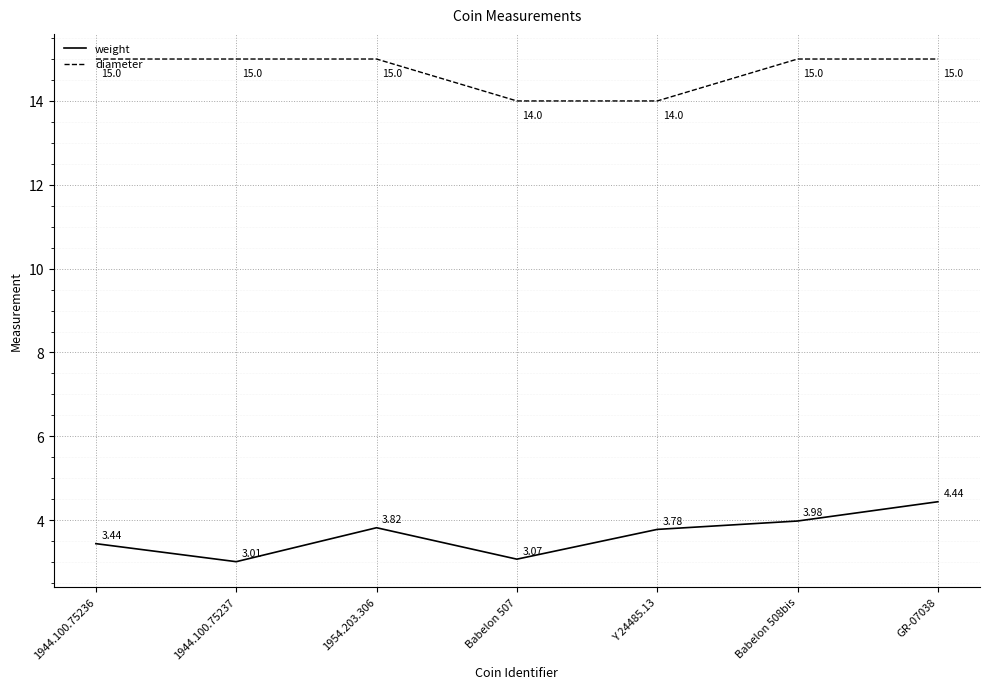

At 1944.100.75237, list the series in order from largest to smallest.

diameter, weight